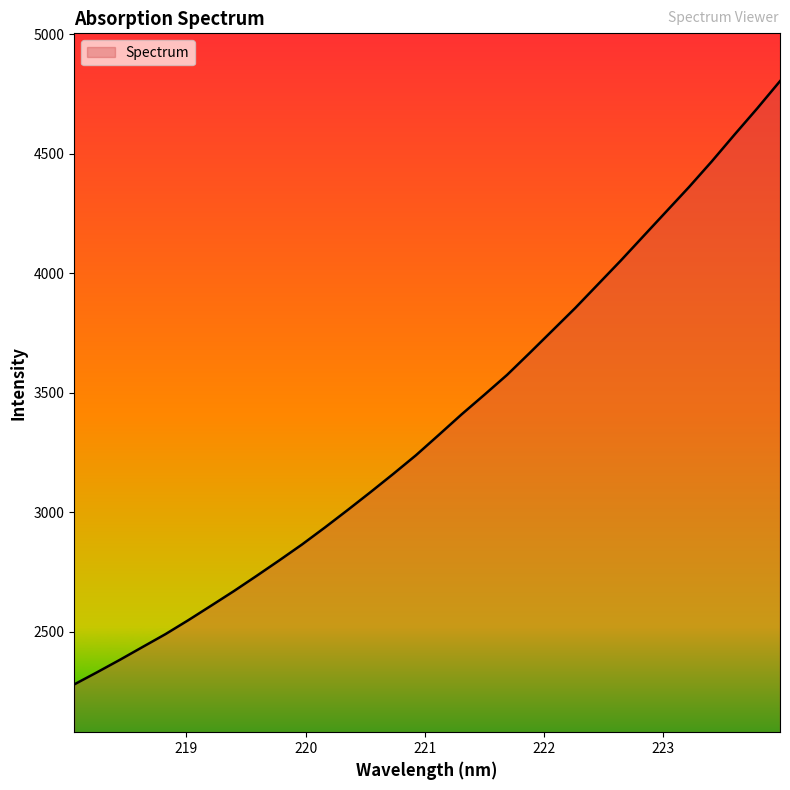

What is the maximum value shown in the chart?

4804.7